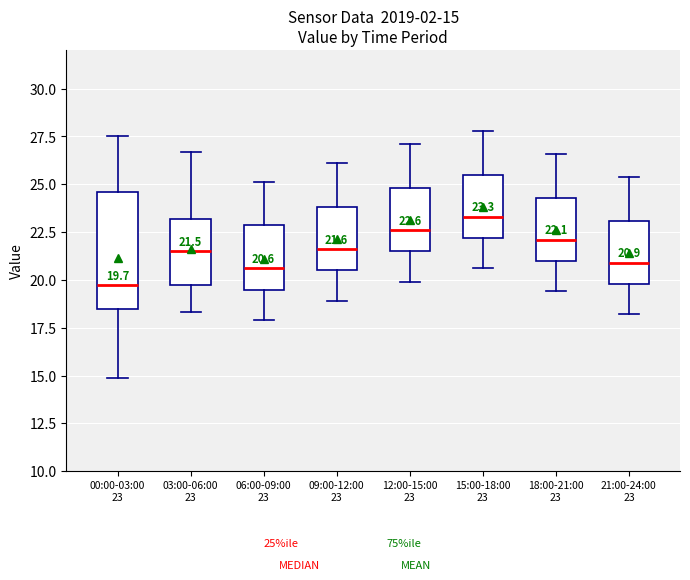

Which box's median line is the highest?

15:00-18:00 23